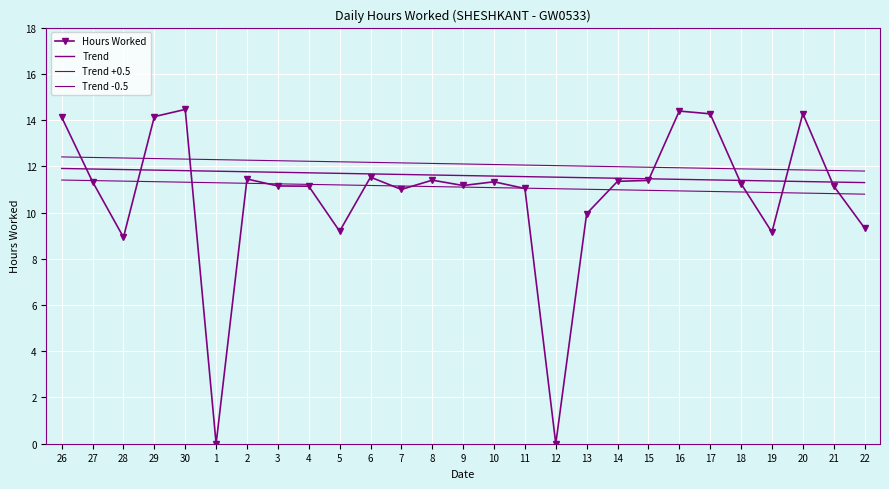

At which category is the sum across all series the highest?

30